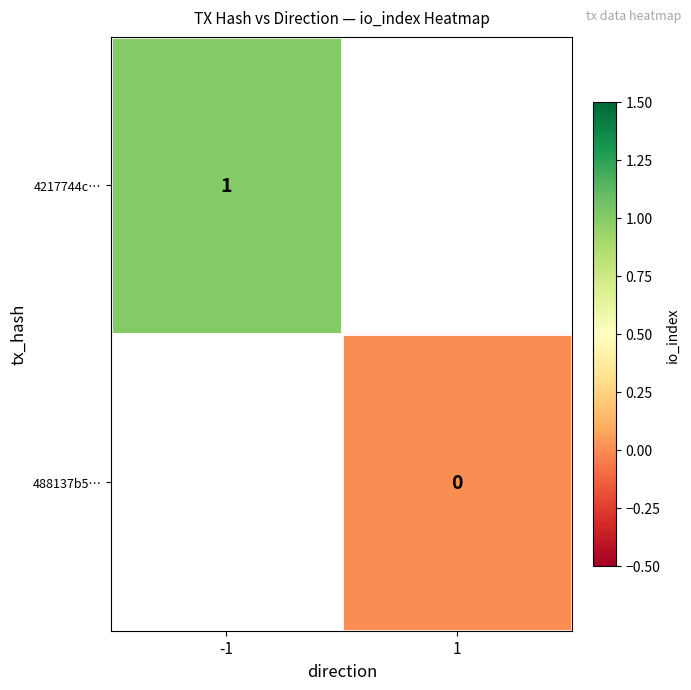

True or false: 4217744c… has a value of 1 at -1.

True